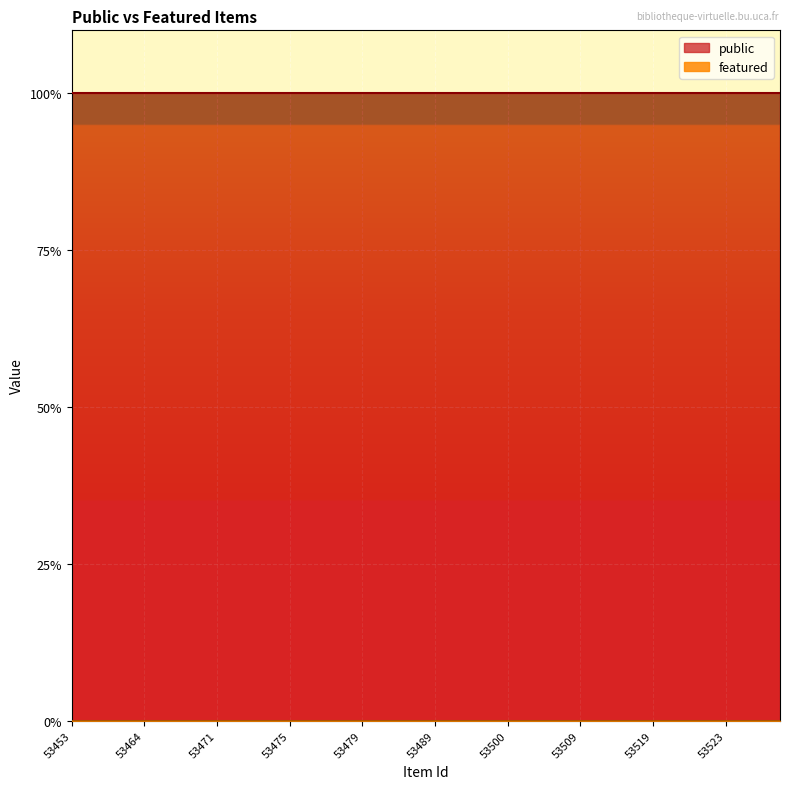

True or false: featured and public intersect in this chart.

False